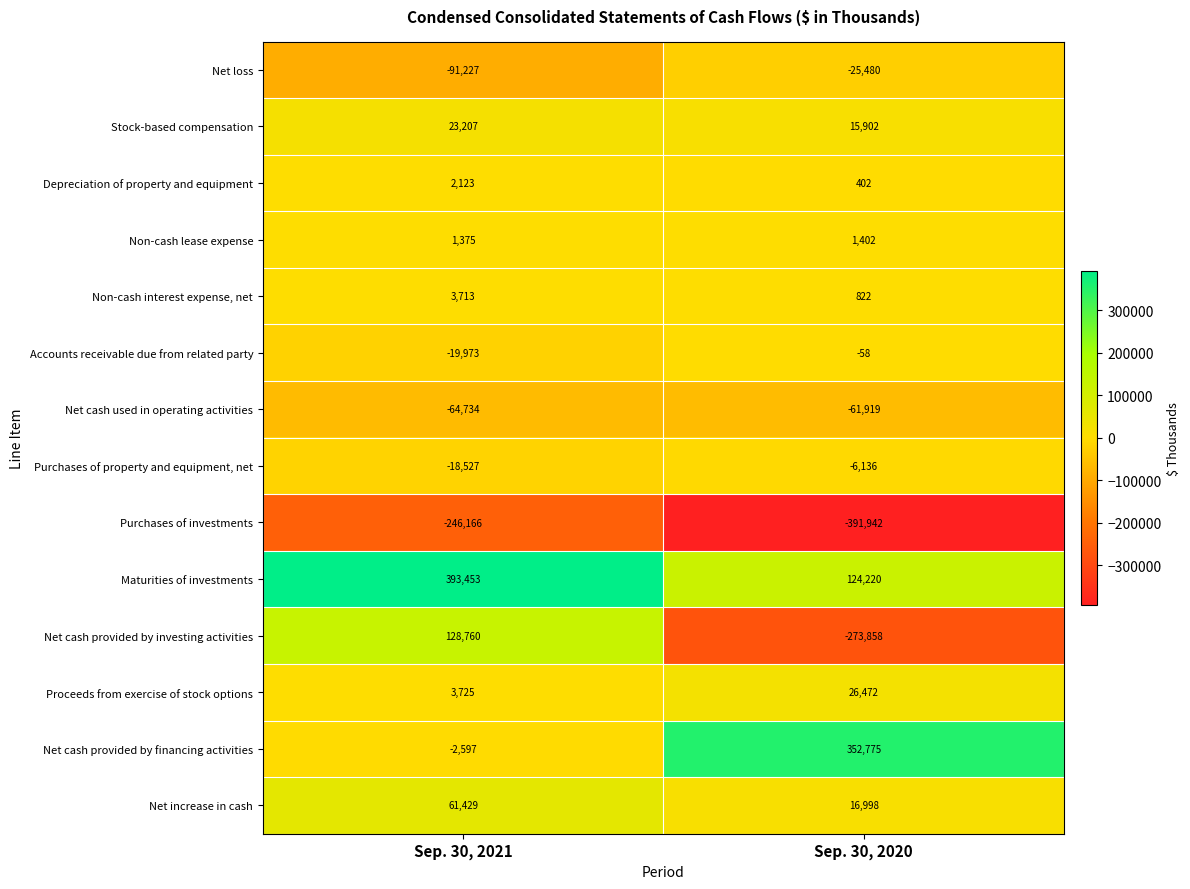

At which label does Proceeds from exercise of stock options reach its peak?

Sep. 30, 2020